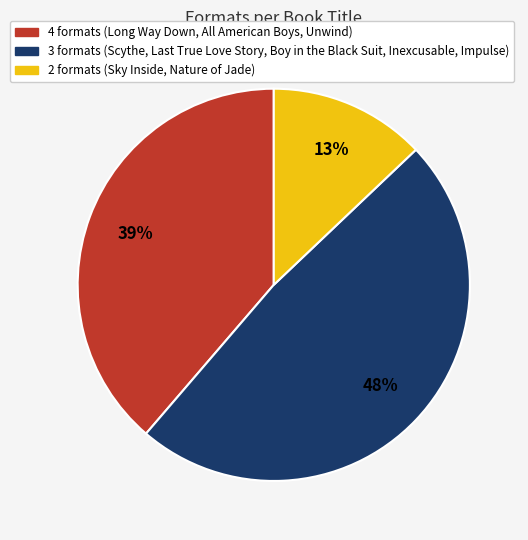

To the nearest percent, what is the average slice percentage?

33%